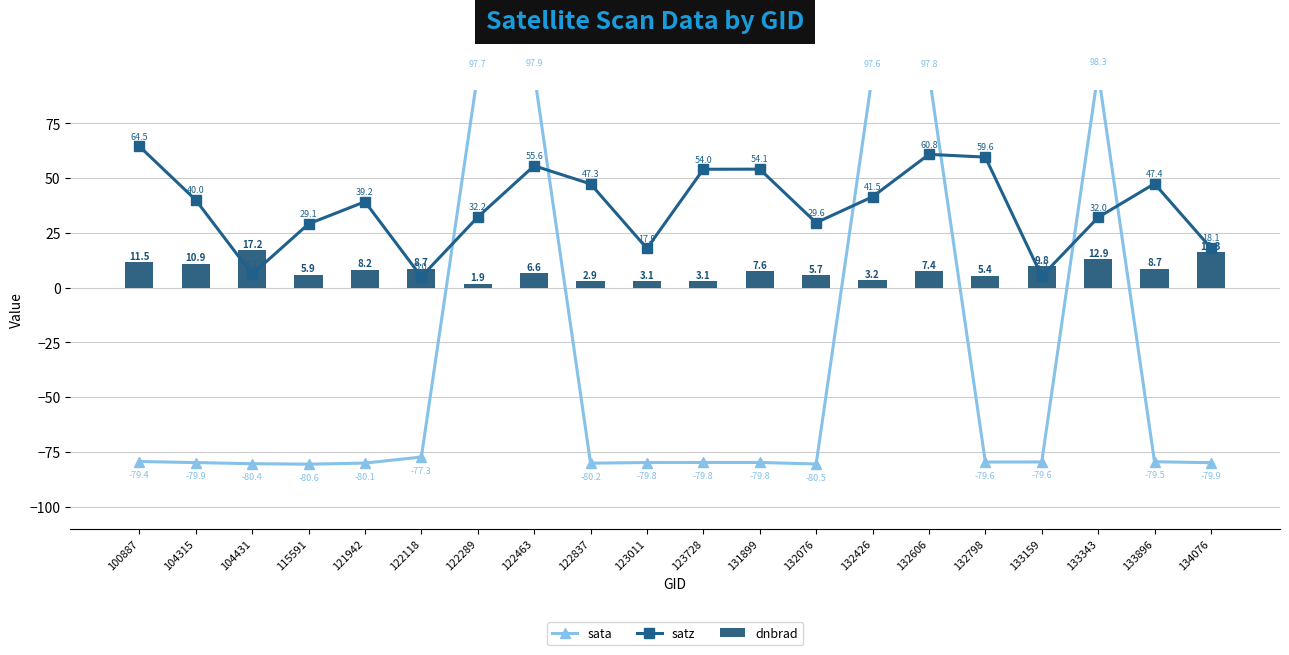

Reading right to left, list all the values displayed in this chart.

sata: -79.9	-79.5	98.3	-79.6	-79.6	97.8	97.6	-80.5	-79.8	-79.8	-79.8	-80.2	97.9	97.7	-77.3	-80.1	-80.6	-80.4	-79.9	-79.4
satz: 18.1	47.4	32.0	5.2	59.6	60.8	41.5	29.6	54.1	54.0	17.9	47.3	55.6	32.2	5.0	39.2	29.1	6.1	40.0	64.5
dnbrad: 16.3	8.7	12.9	9.8	5.4	7.4	3.2	5.7	7.6	3.1	3.1	2.9	6.6	1.9	8.7	8.2	5.9	17.2	10.9	11.5